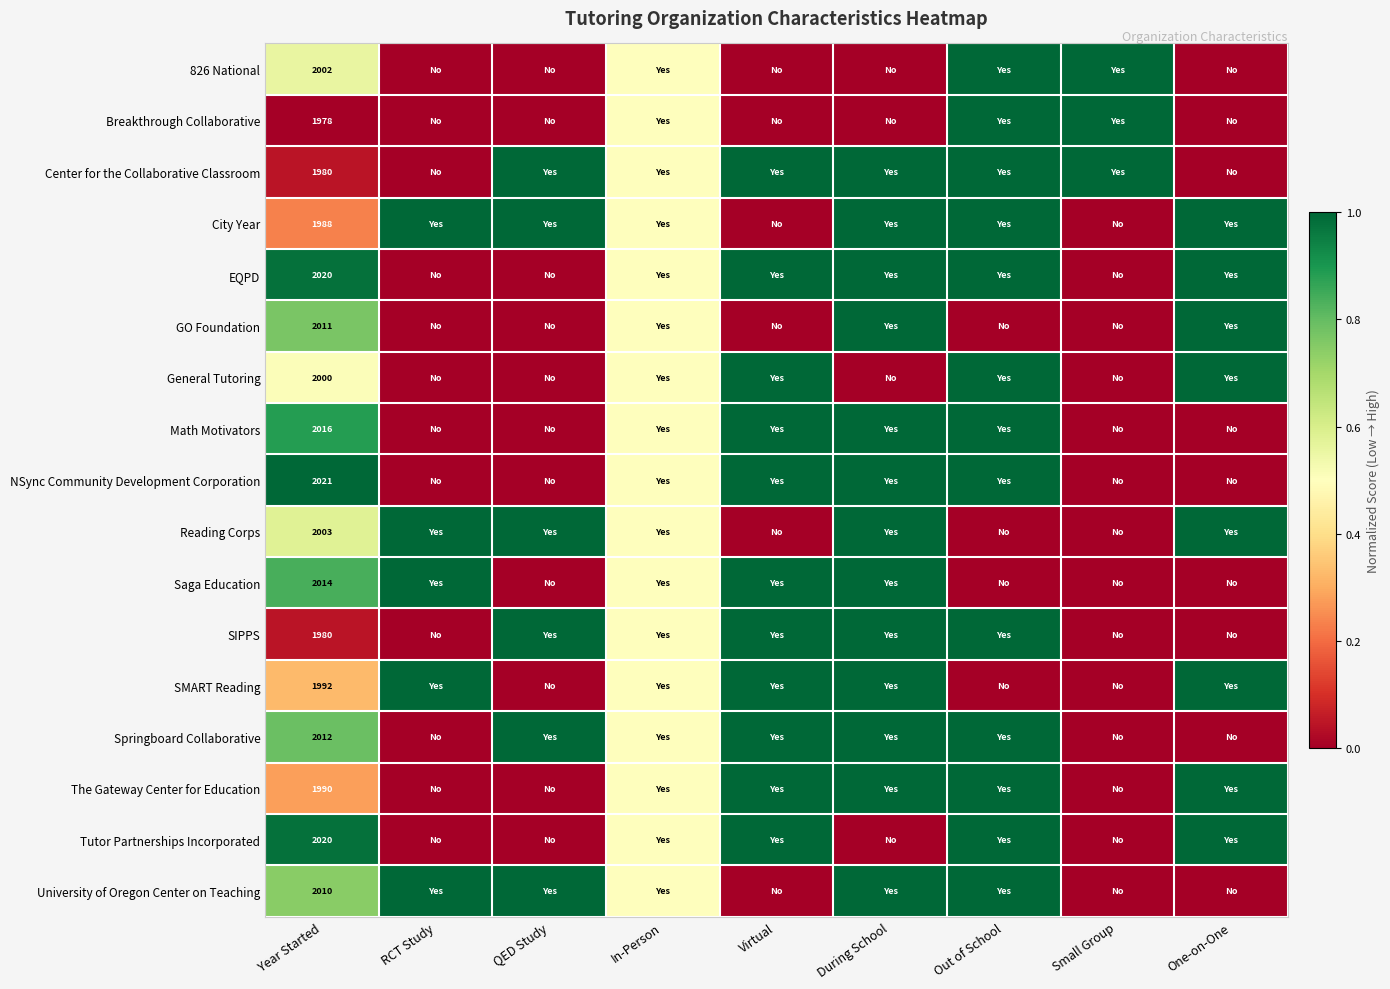

True or false: Tutor Partnerships Incorporated has a value of 2020.0 at Year Started.

True